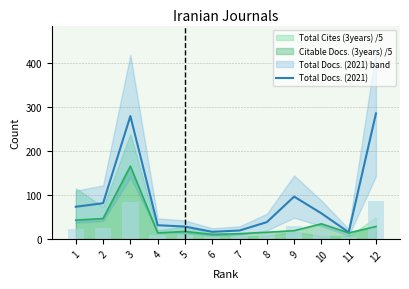

How many data points are less than 58?

6